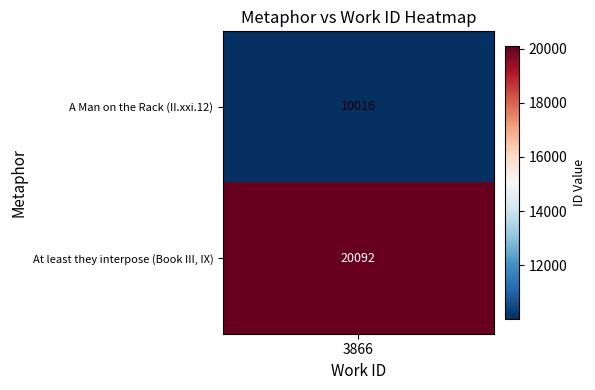

At 3866, list the series in order from smallest to largest.

A Man on the Rack, At least they interpose